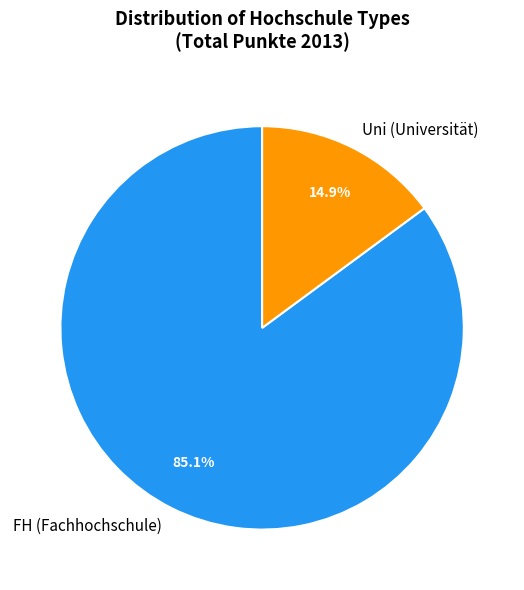

What is the total percentage of FH (Fachhochschule) and Uni (Universität)?

100.0%